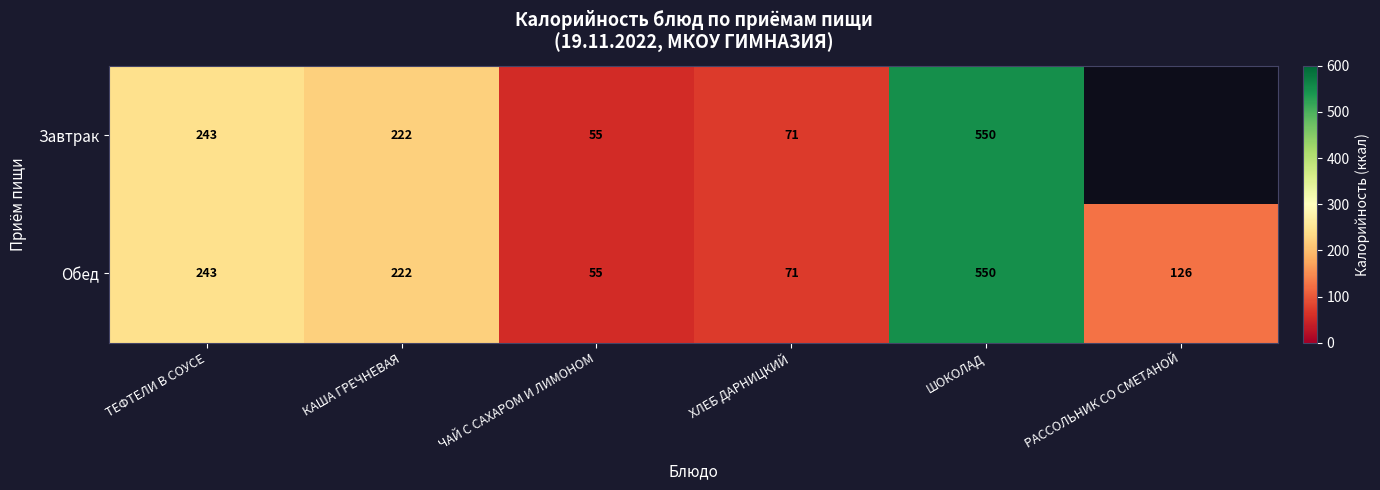

The Завтрак series shows 37.3 at ХЛЕБ ДАРНИЦКИЙ. True or false?

False